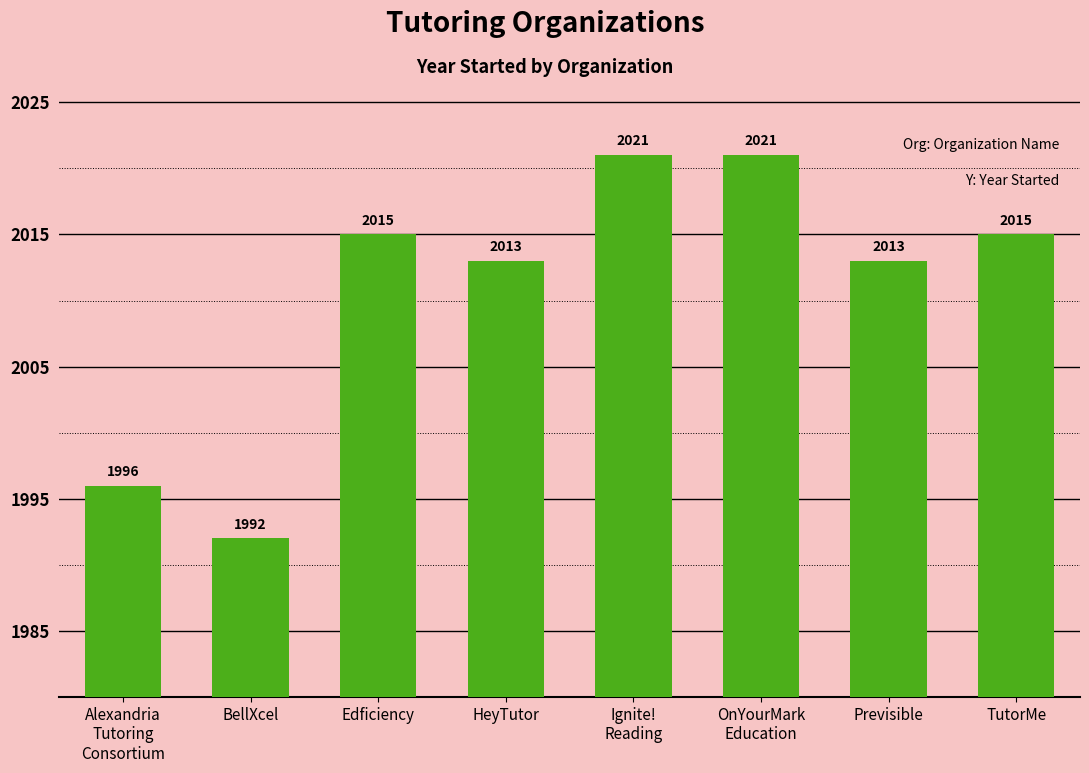

What is the label of the 4th bar from the left?

HeyTutor